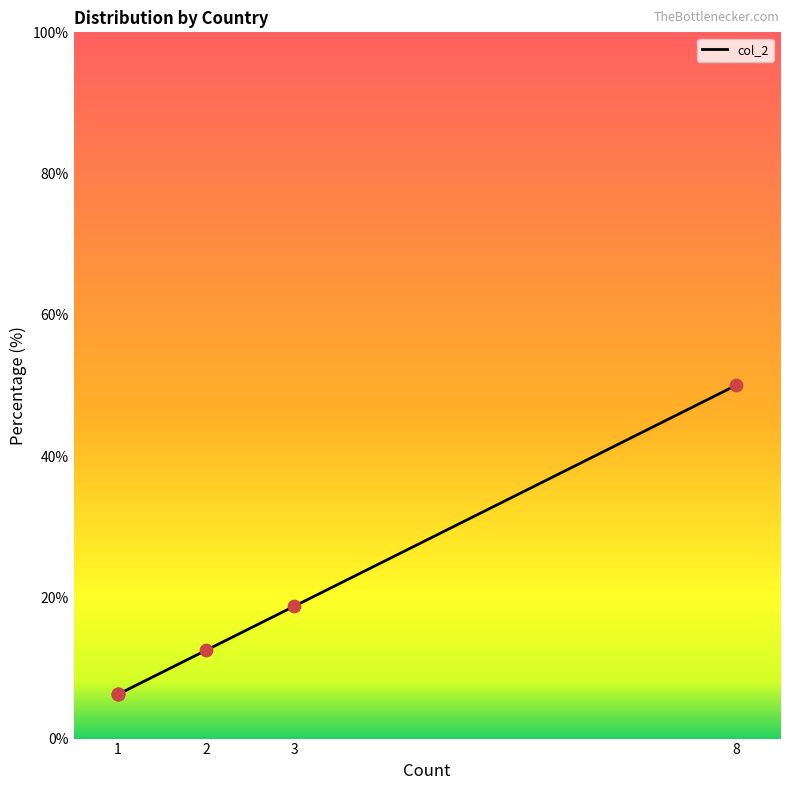

What is the maximum value for col_2?

50.0